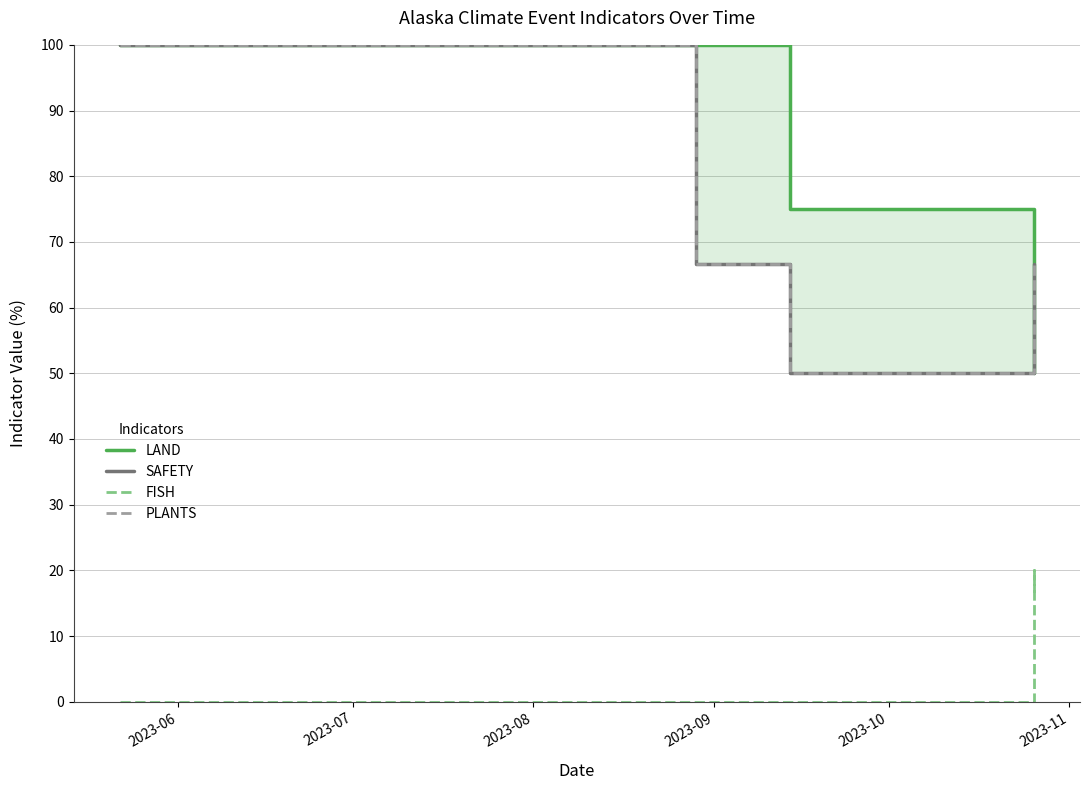

What is the lowest value of the LAND series?

50.0